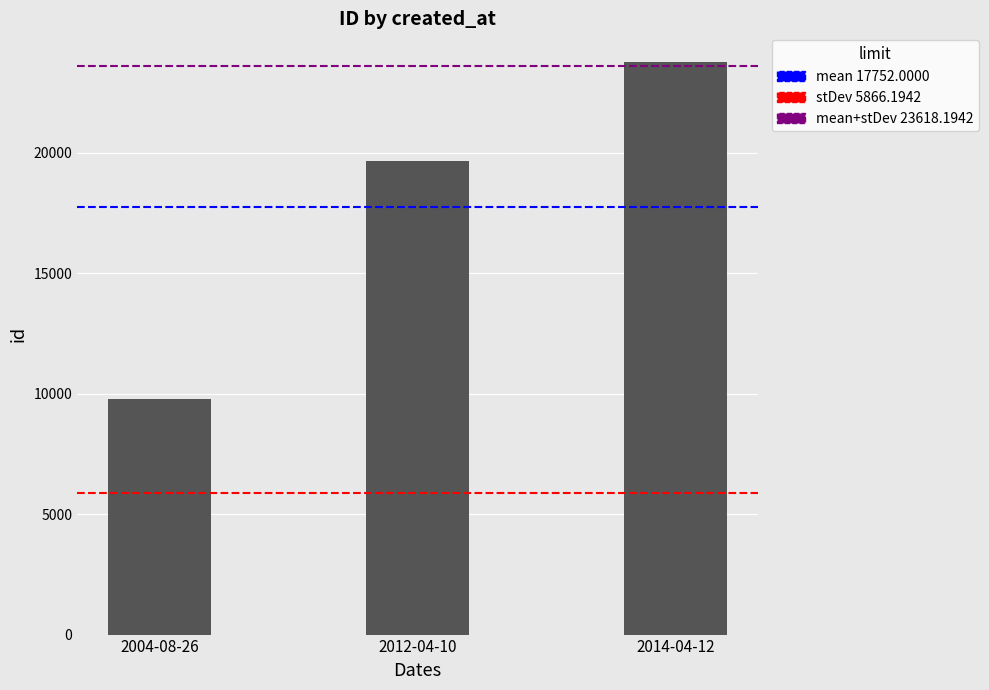

What is the change in value from 2004-08-26 to 2012-04-10?

+9876